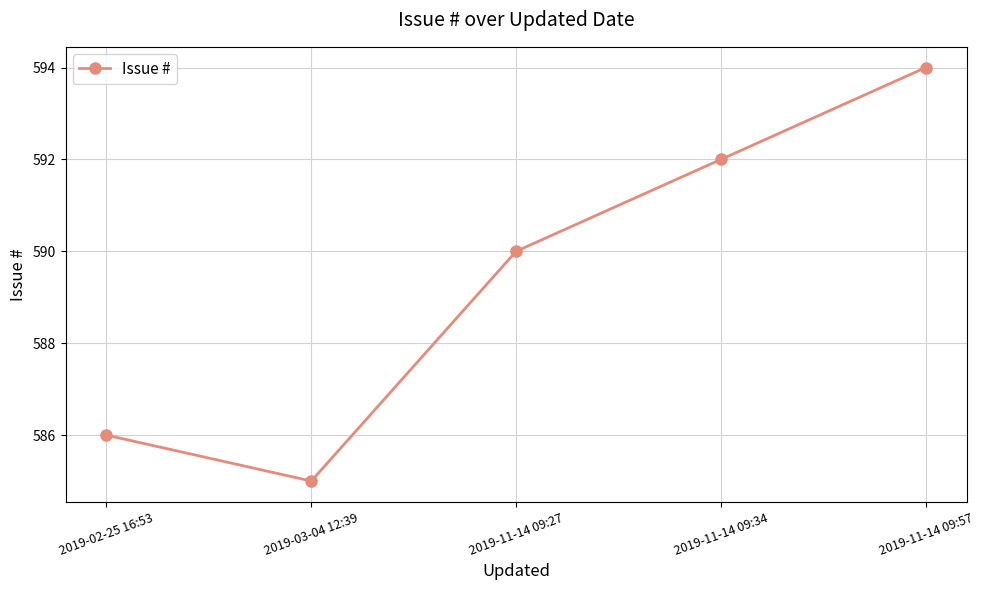

How many values are below 590?

2